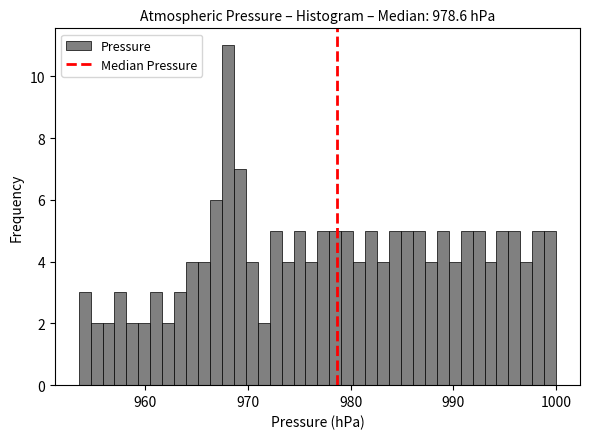

Read against the x-axis, roughly where is the centre of the tallest bar?

968